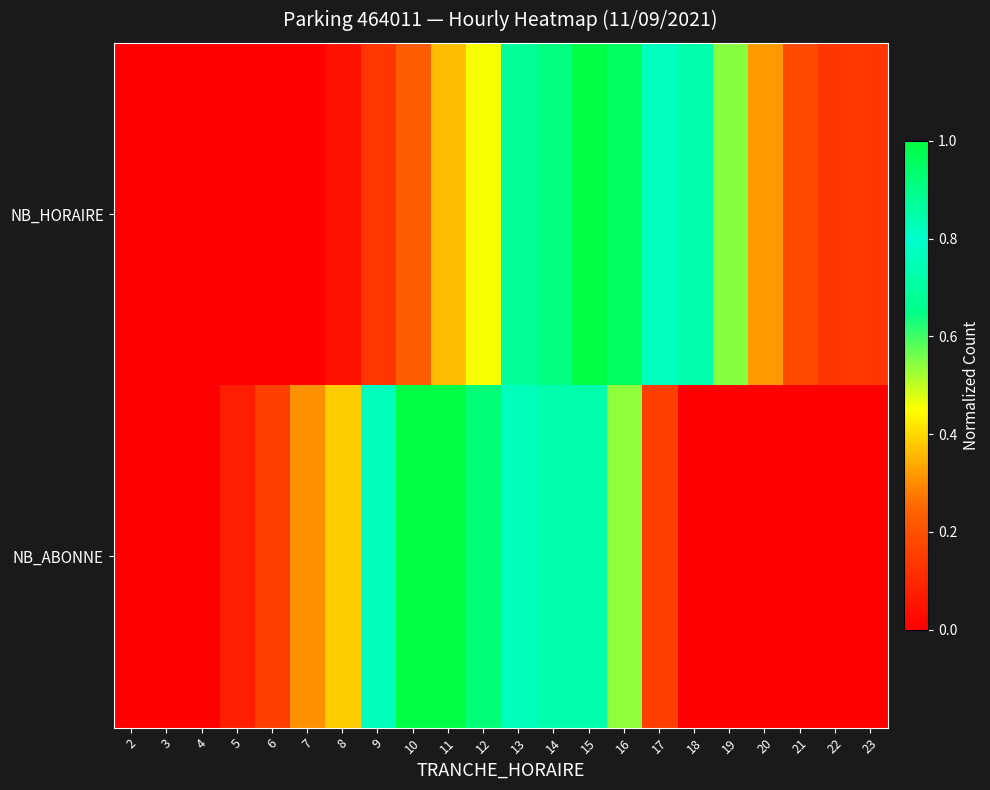

Which series changed the most between 11 and 15?

NB_HORAIRE